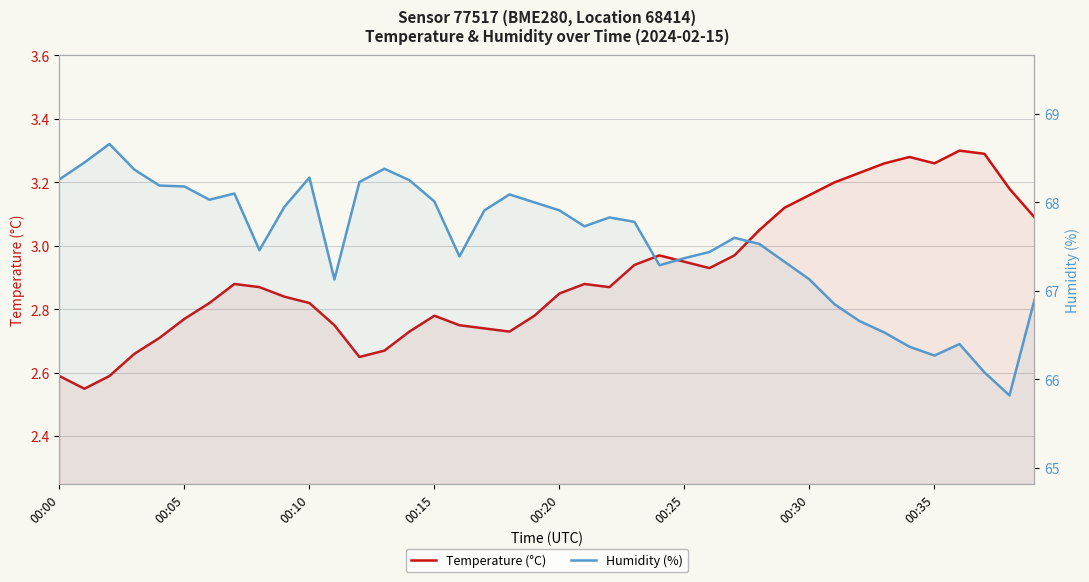

In Temperature (°C), how many points are lower than both neighbors (excluding endpoints)?

6